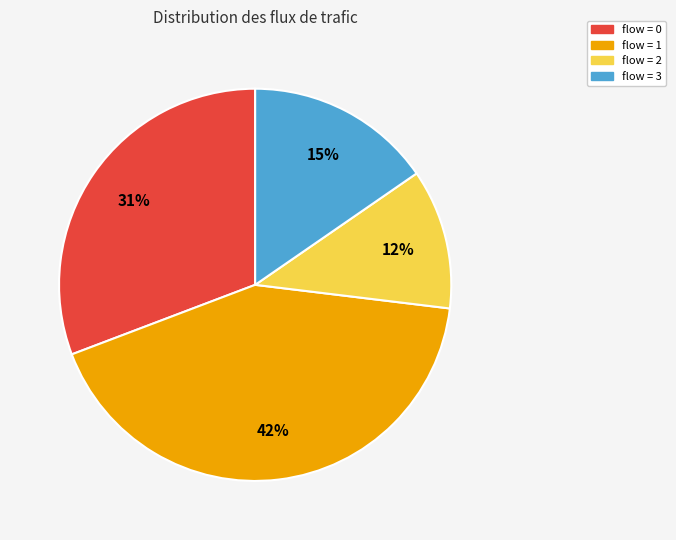

To the nearest percent, what is the average slice percentage?

25%